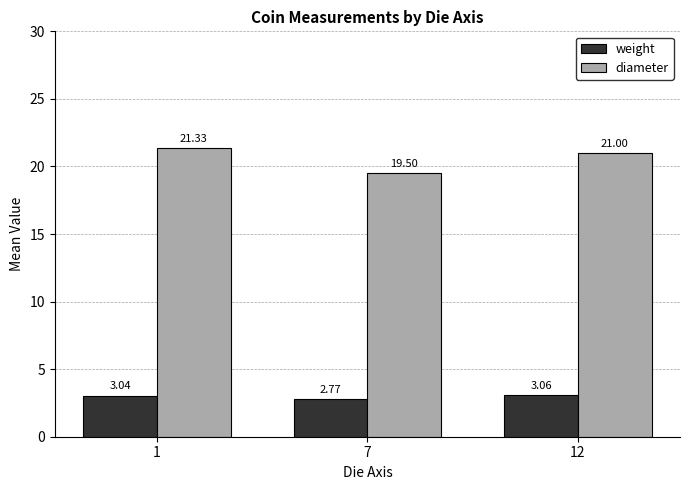

Which series changed the most between 7 and 12?

diameter